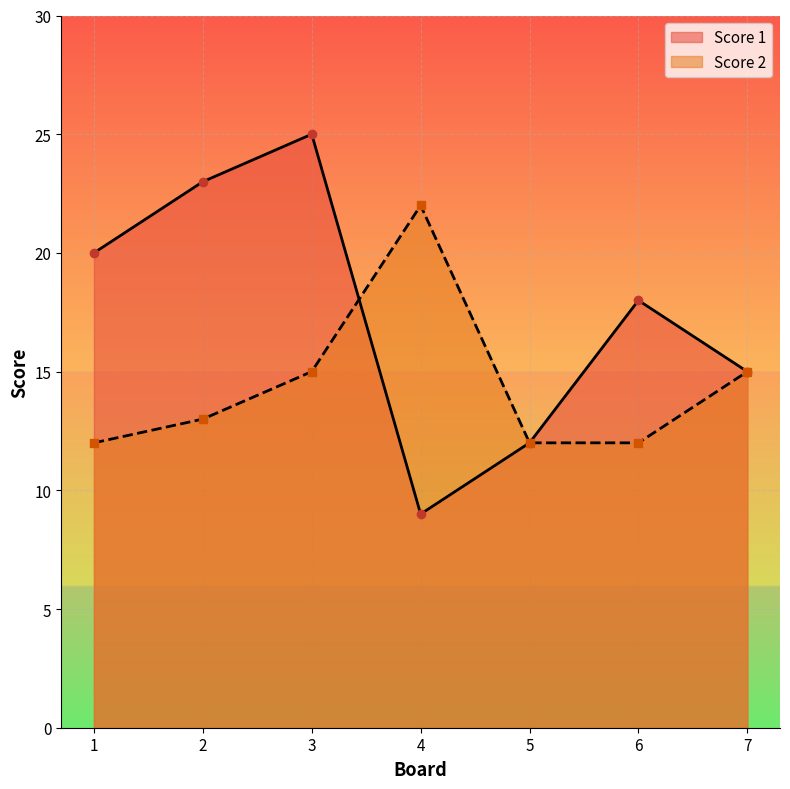

Which series ends up on top after the final intersection of Score 2 and Score 1?

Score 2